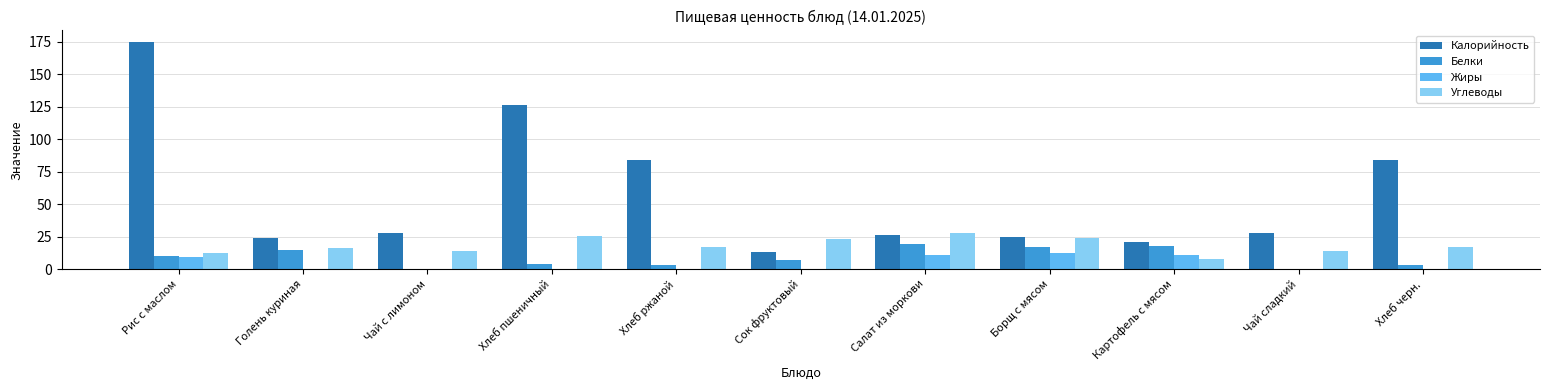

Count the number of categories in the chart.

11